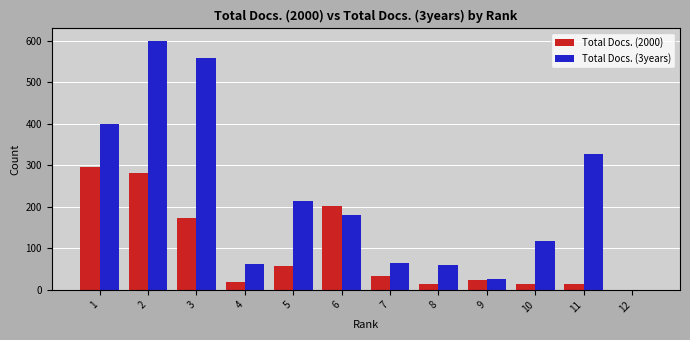

Are the bars horizontal?

No